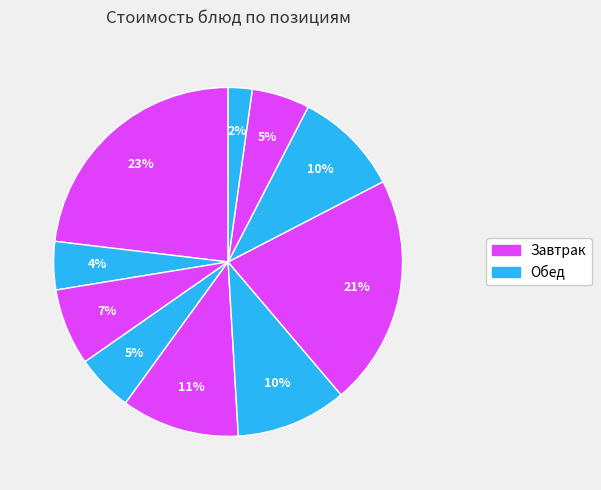

Count the number of slices in the pie.

10